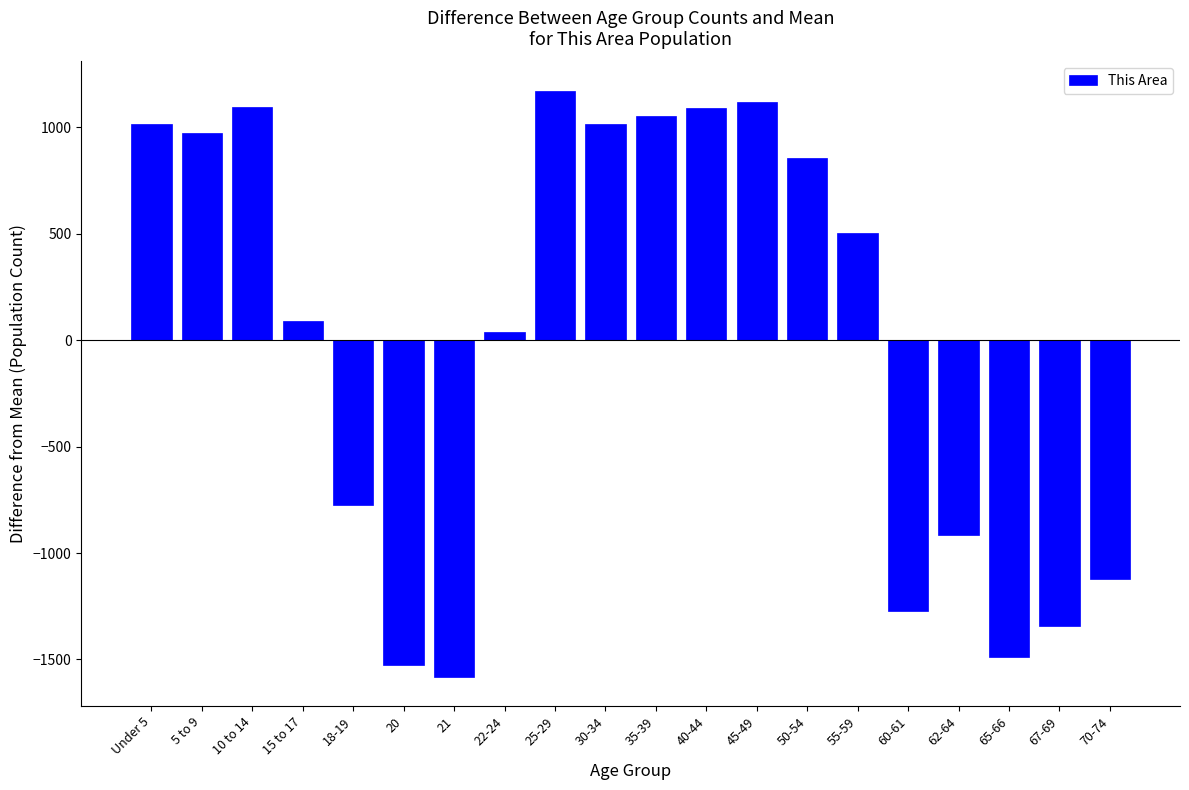

Where is the data nearest to the value -204?

22-24